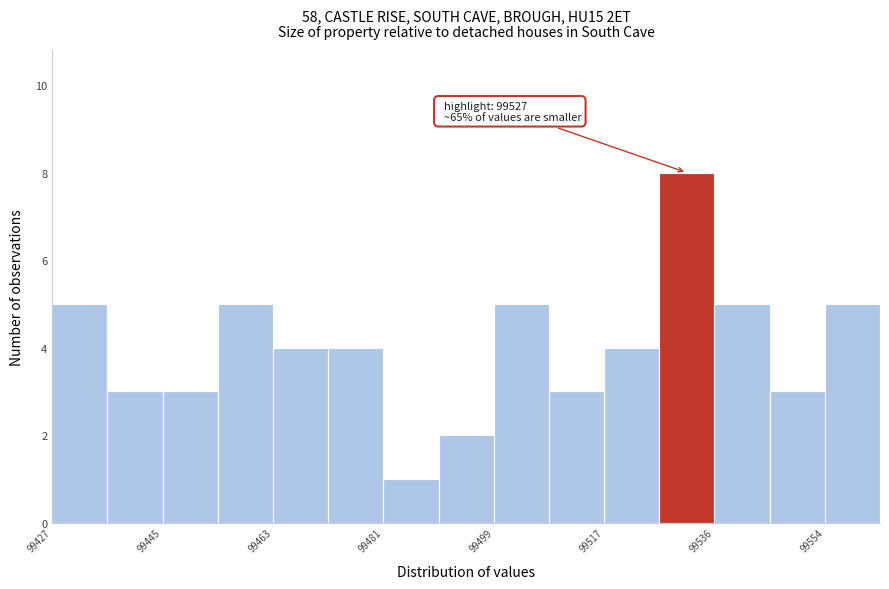

Over which range of the x-axis is the bar tallest?

99526 to 99536